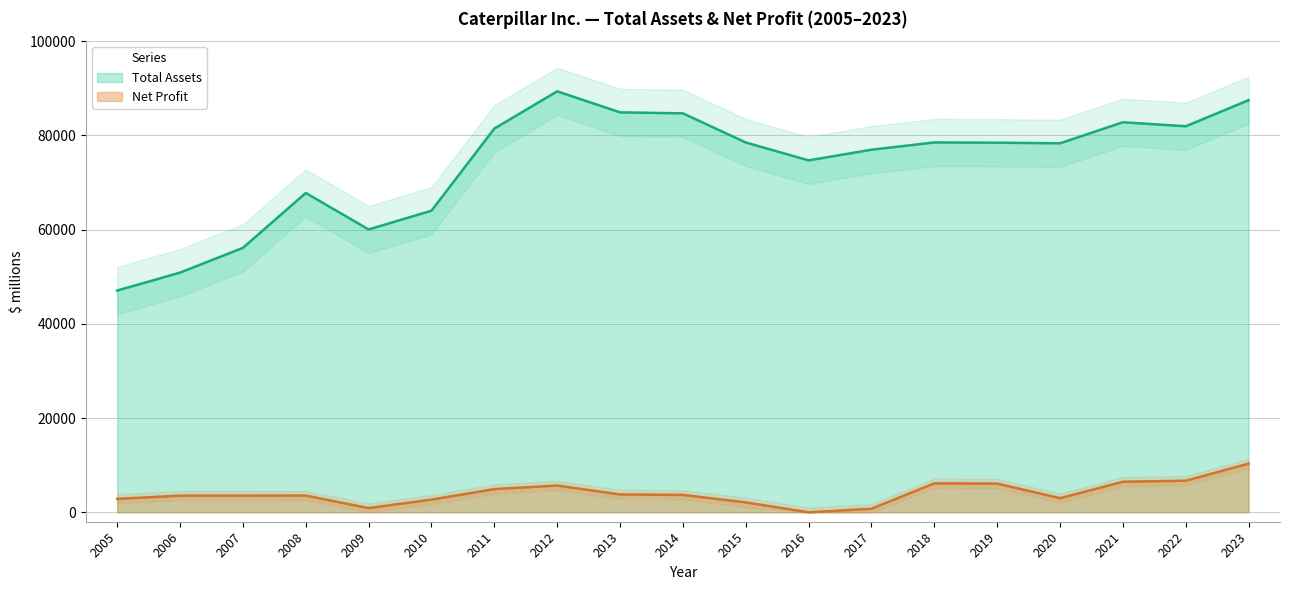

True or false: Total Assets and Net Profit intersect in this chart.

False